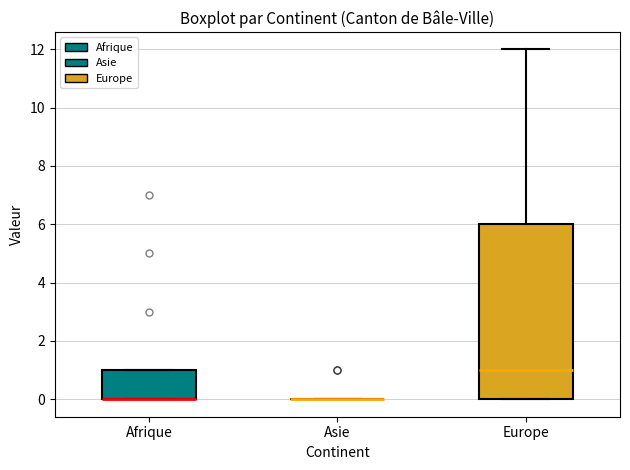

Reading left to right, transcribe this box plot: for each box, give where its median line is, the range the box spans, and where its two whiskers end, as read against the y-axis. The values are not printed on the chart, so give them approximately, as read against the axis.

Afrique: median 0 (drawn on the box's lower edge), box 0 to 1, whiskers 0 to 1
Asie: box collapsed to a line at 0, whiskers 0 to 0
Europe: median 1, box 0 to 6, whiskers 0 to 12